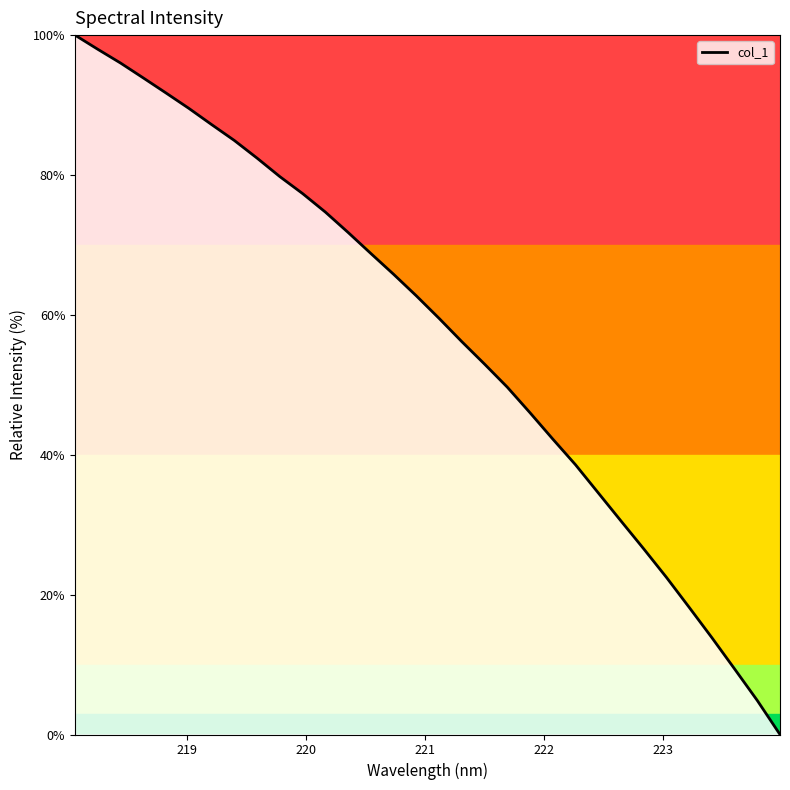

What is the greatest value displayed?

100.0